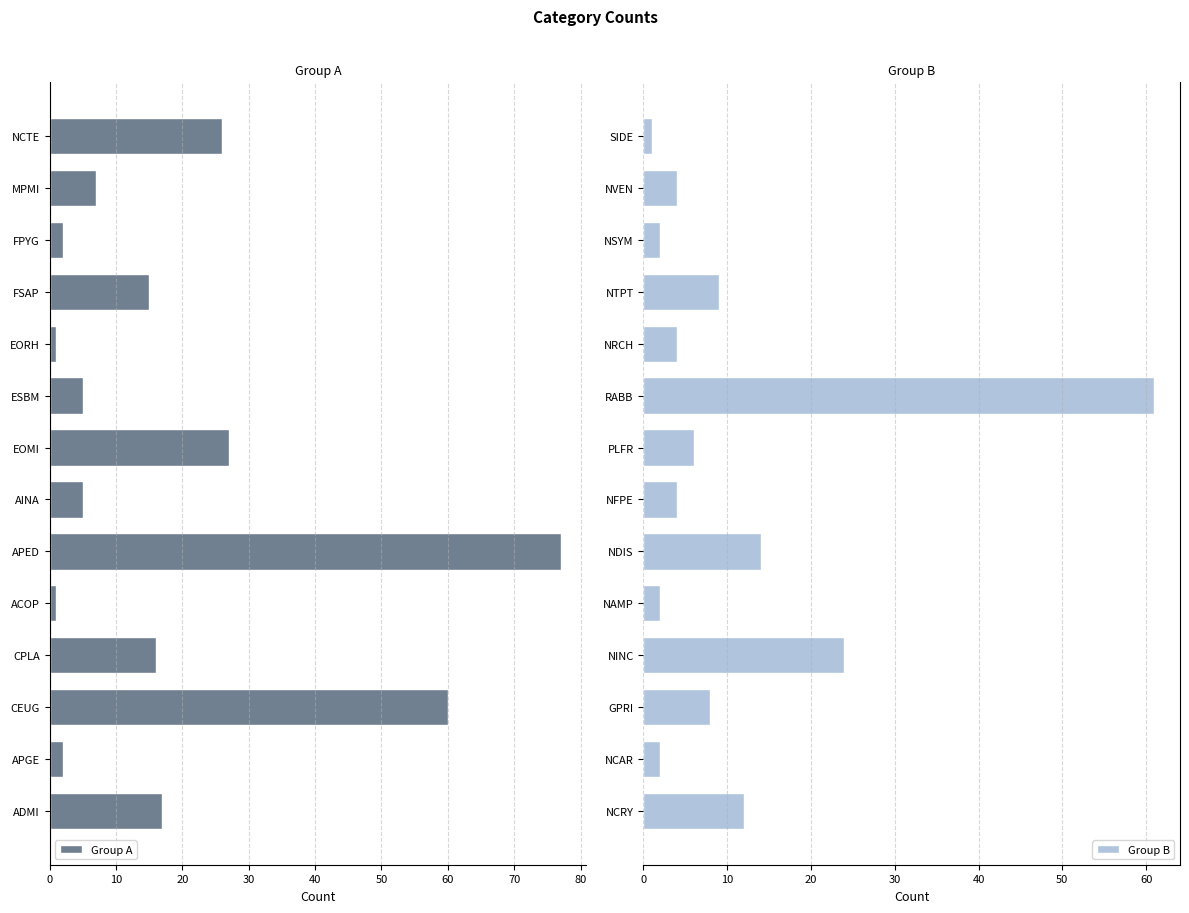

The value of Group B at NTPT is 16. True or false?

False